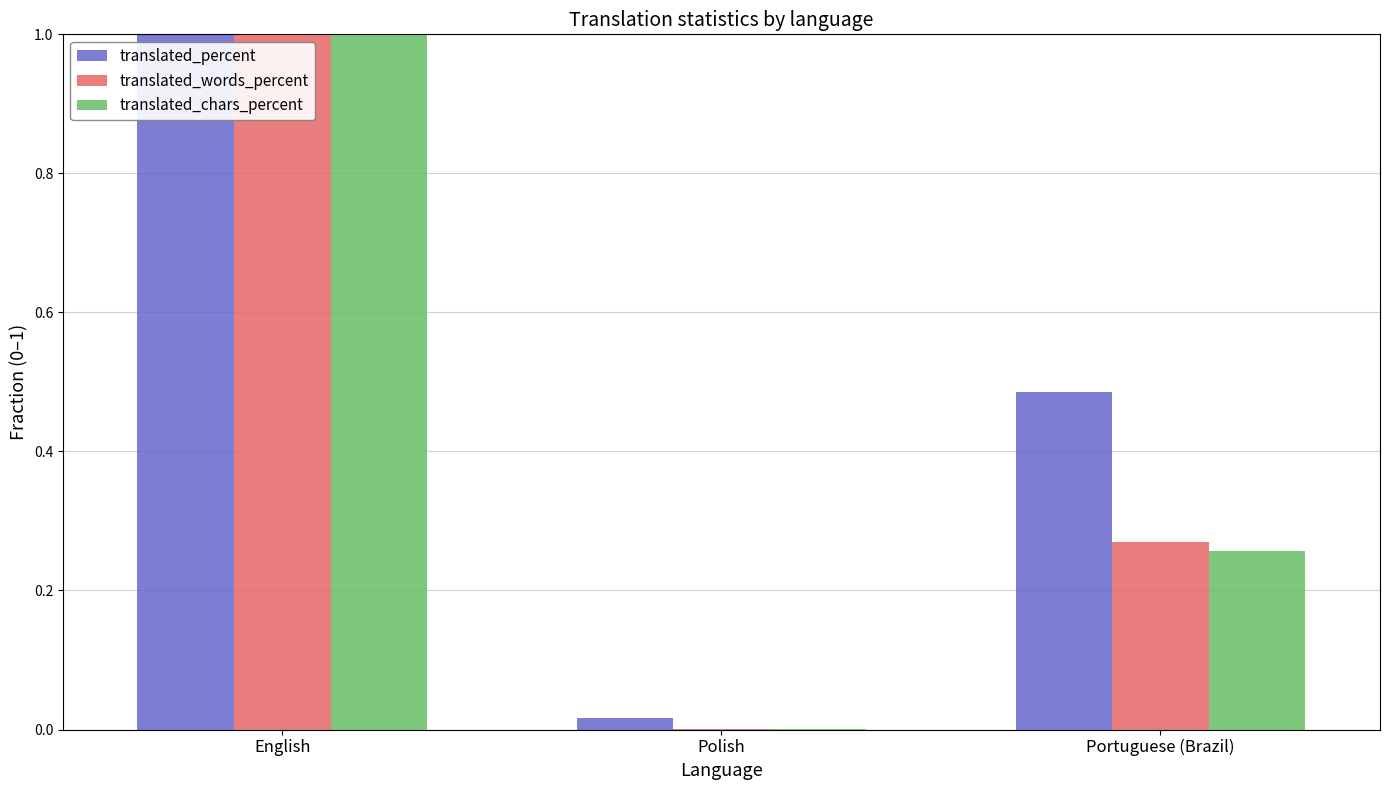

What is the sum of the translated_words_percent values at English and Portuguese (Brazil)?

1.3